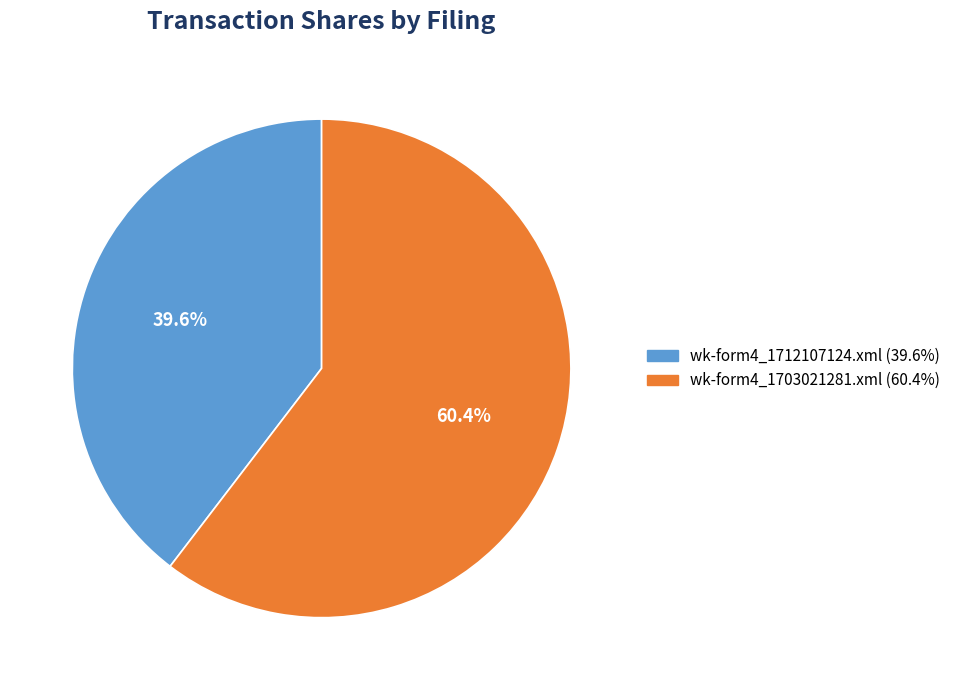

What is the ratio of the value at wk-form4_1703021281.xml to the value at wk-form4_1712107124.xml?

1.5